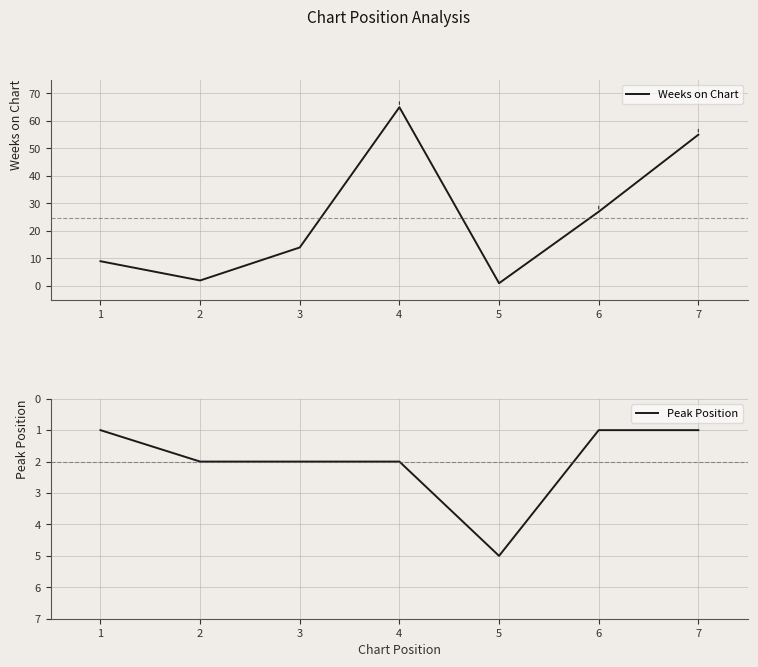

At which label does Peak Position reach its minimum?

1